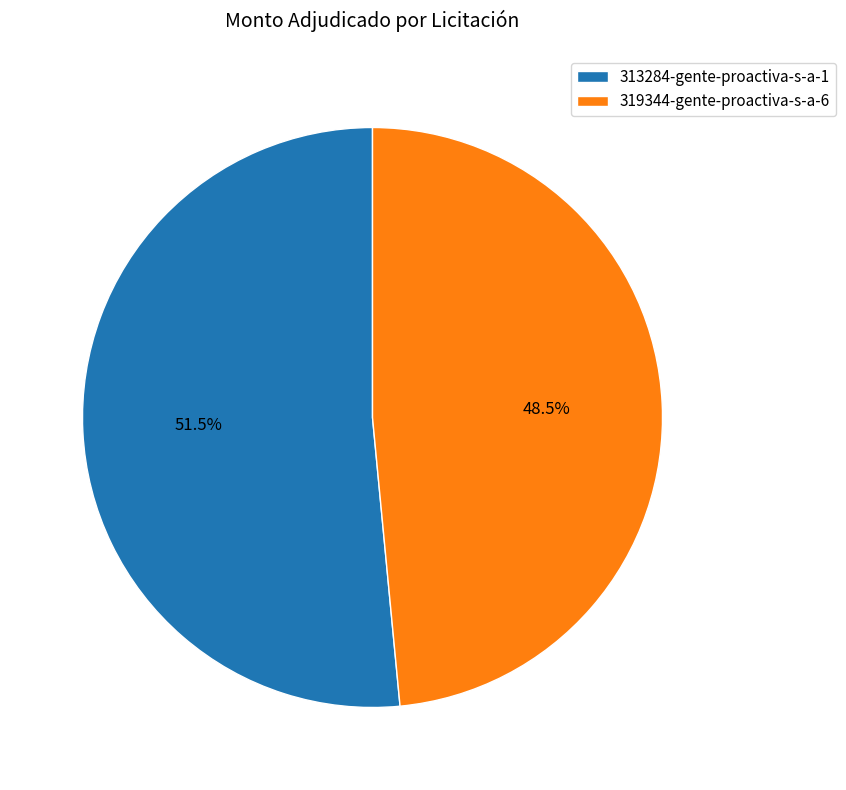

Between 319344-gente-proactiva-s-a-6 and 313284-gente-proactiva-s-a-1, which is larger?

313284-gente-proactiva-s-a-1